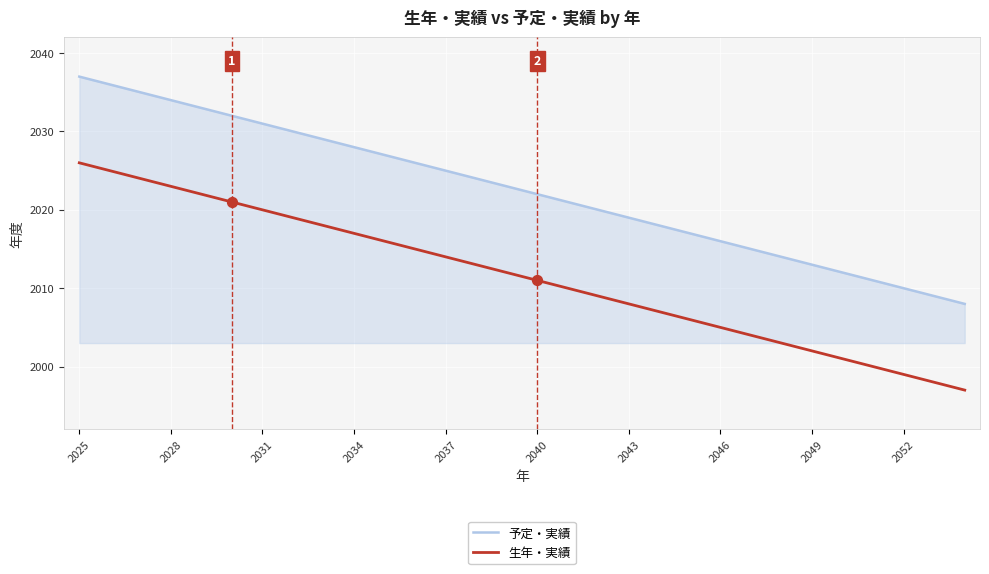

Which series has the largest total across all categories?

予定・実績